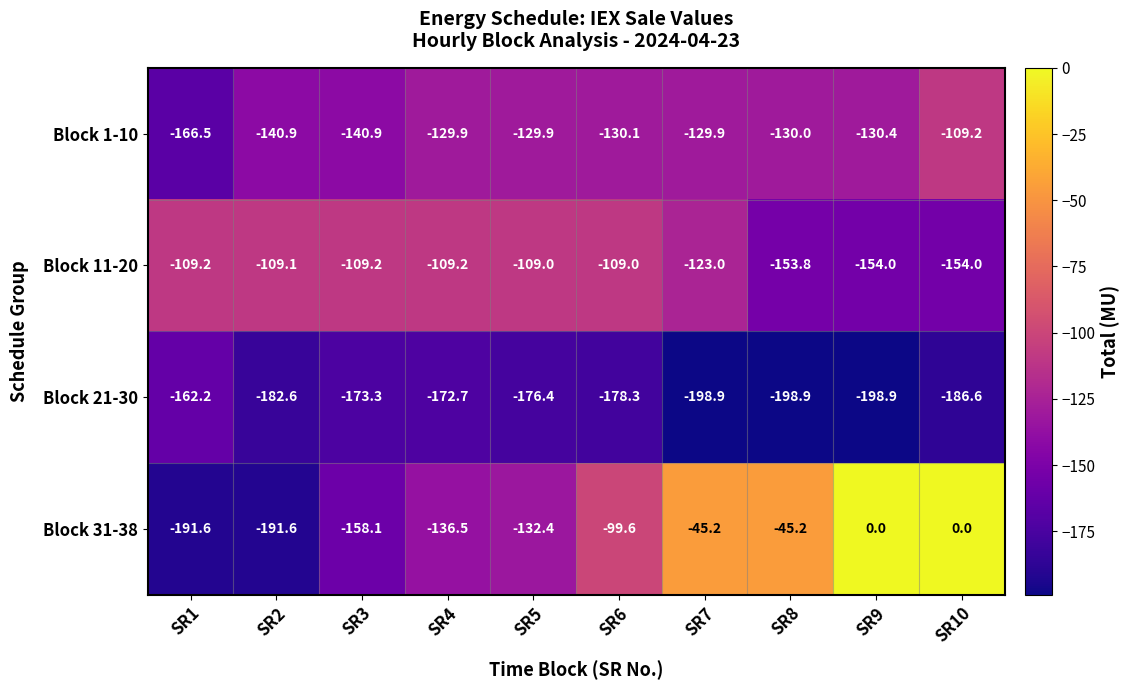

Which series changed the most between SR6 and SR8?

Block 31-38